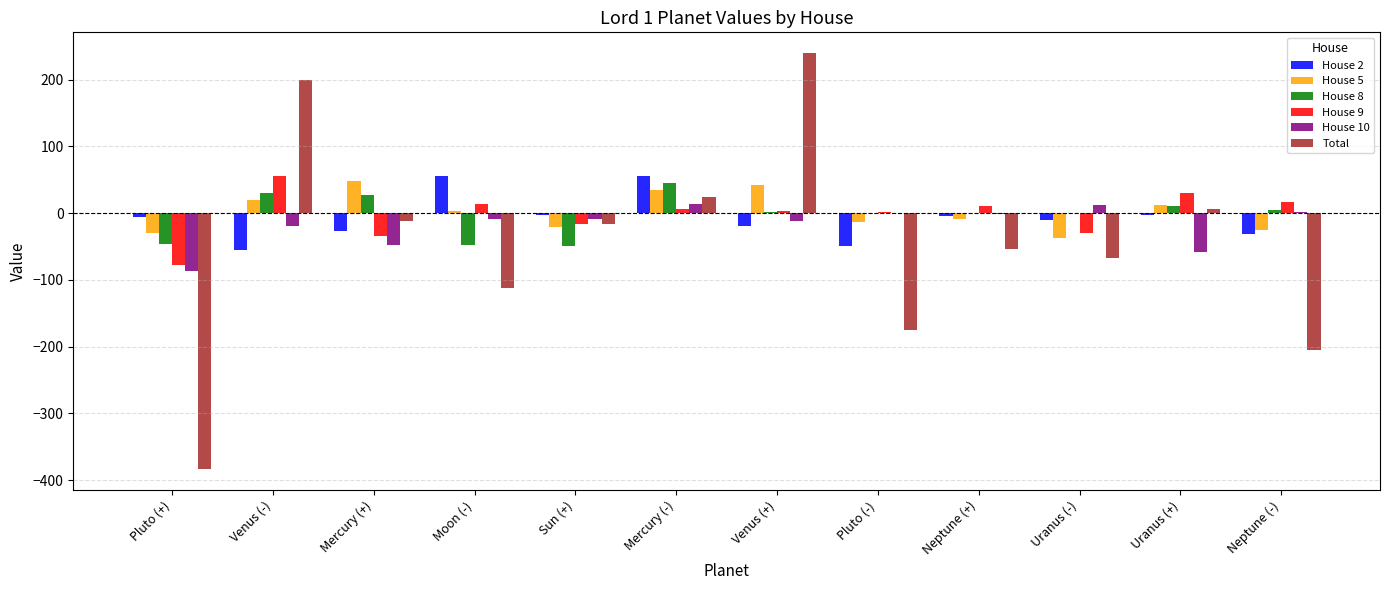

Is it true that House 8 equals -0.0 at Pluto (-)?

True